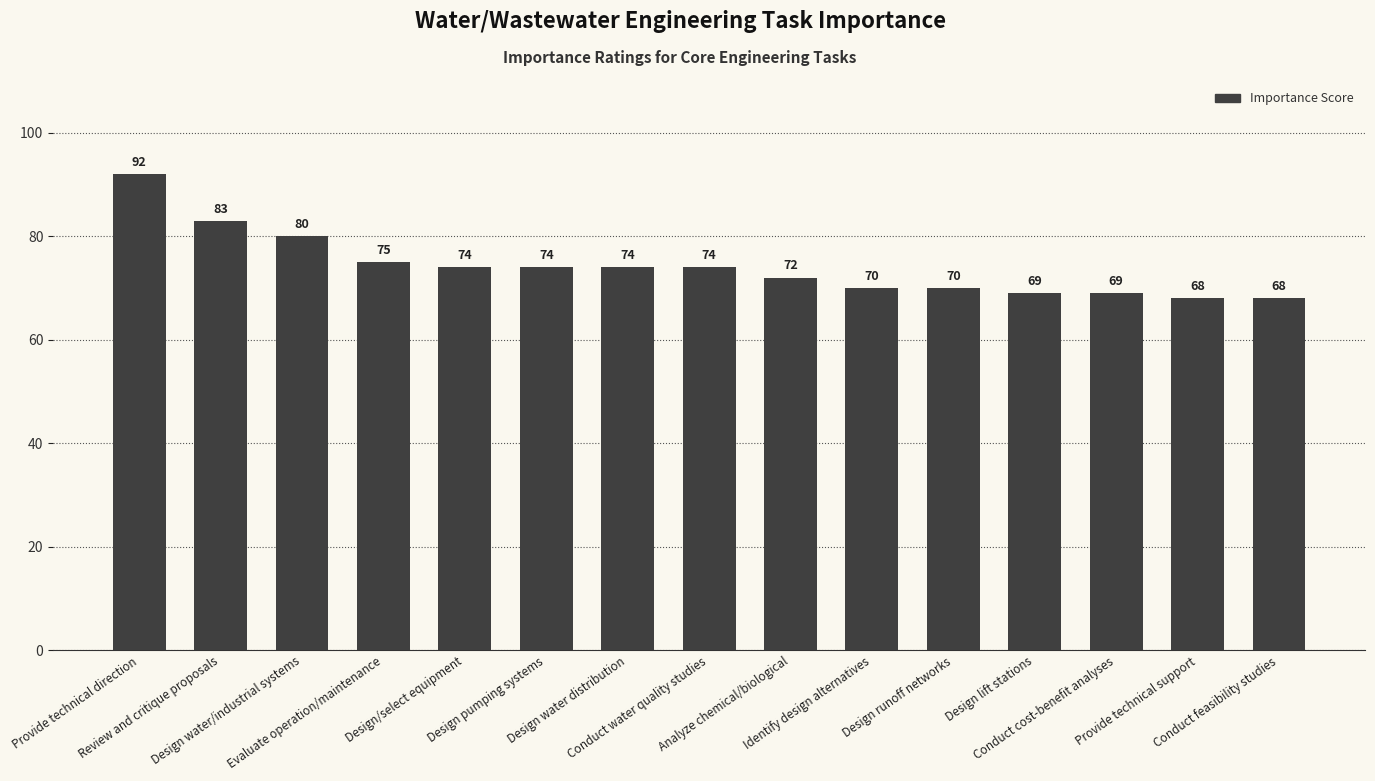

Reading left to right, what are all the values shown in this chart?

92	83	80	75	74	74	74	74	72	70	70	69	69	68	68